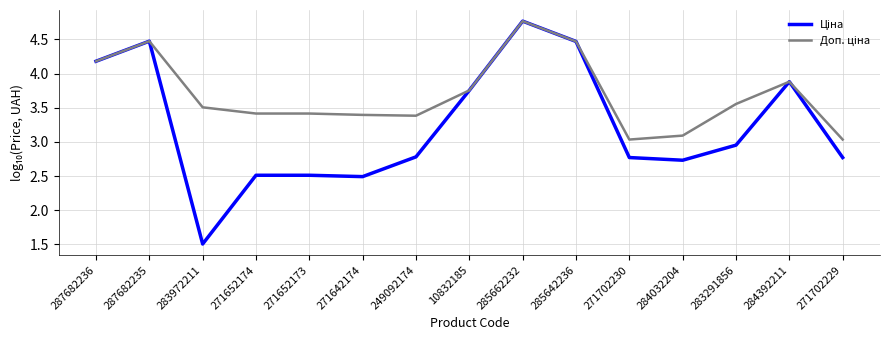

What position from the left is 271702230?

11